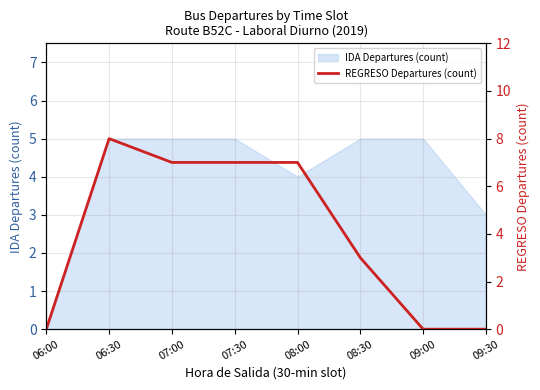

Is it true that IDA Departures (count) equals 4 at 08:00?

True